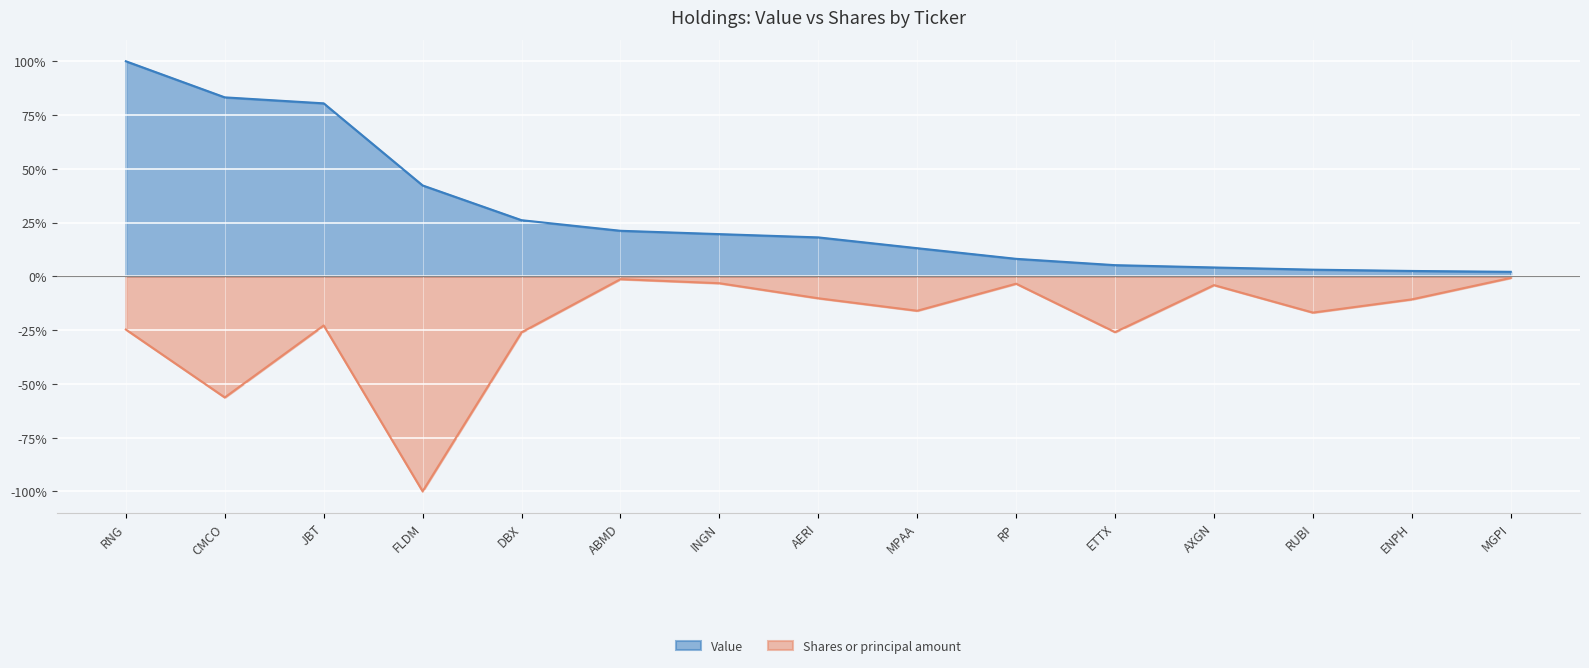

Which series has the widest spread of values?

Shares or principal amount